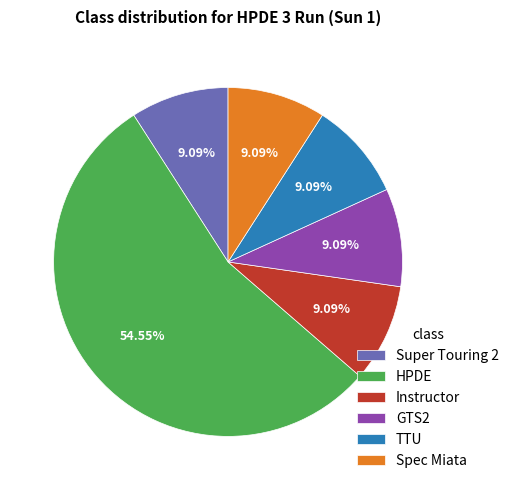

To the nearest percent, what percentage of the pie is HPDE?

55%